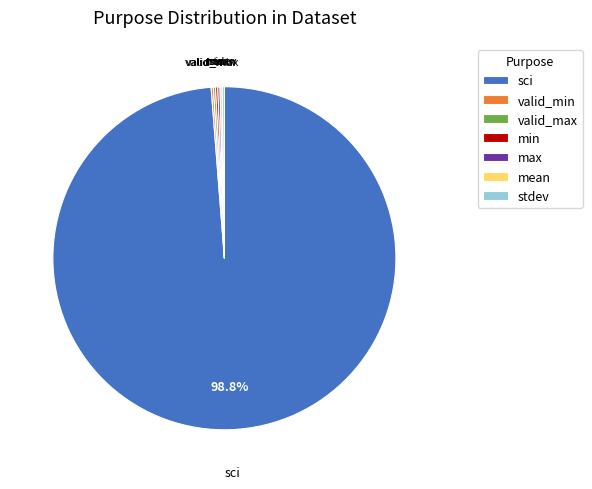

Which slice represents more than half of the pie?

sci